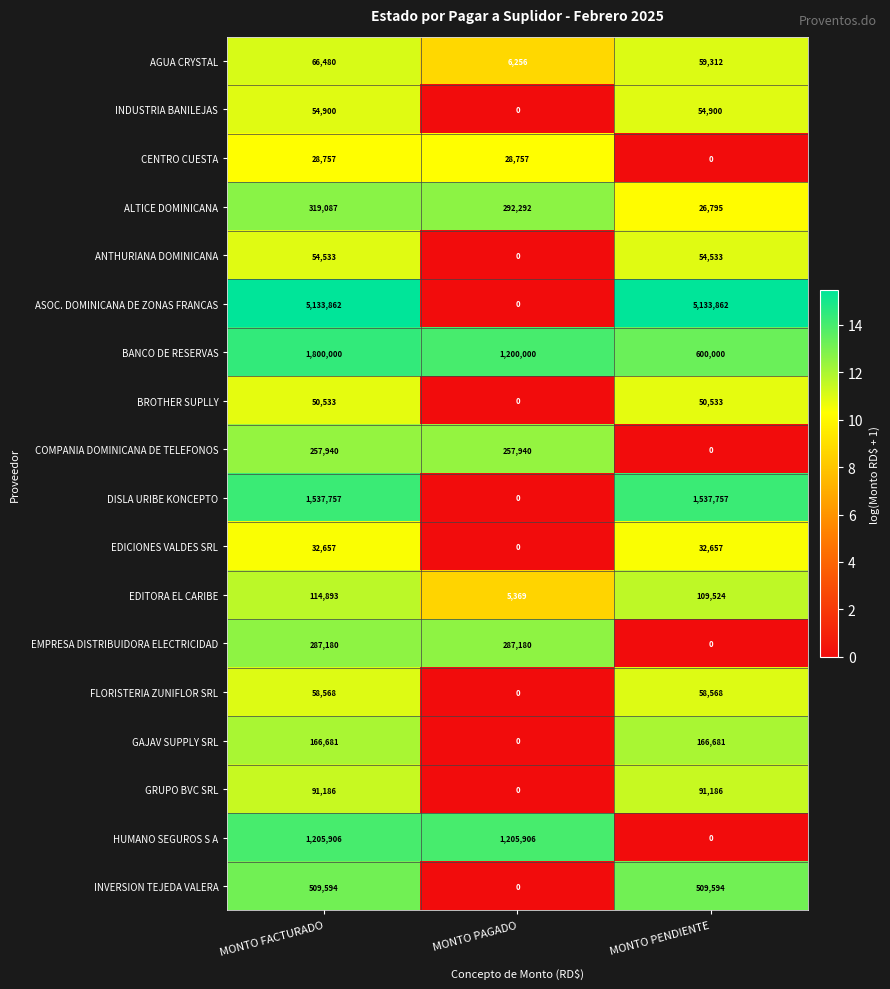

The value of FLORISTERIA ZUNIFLOR SRL at MONTO PAGADO is 0. True or false?

True